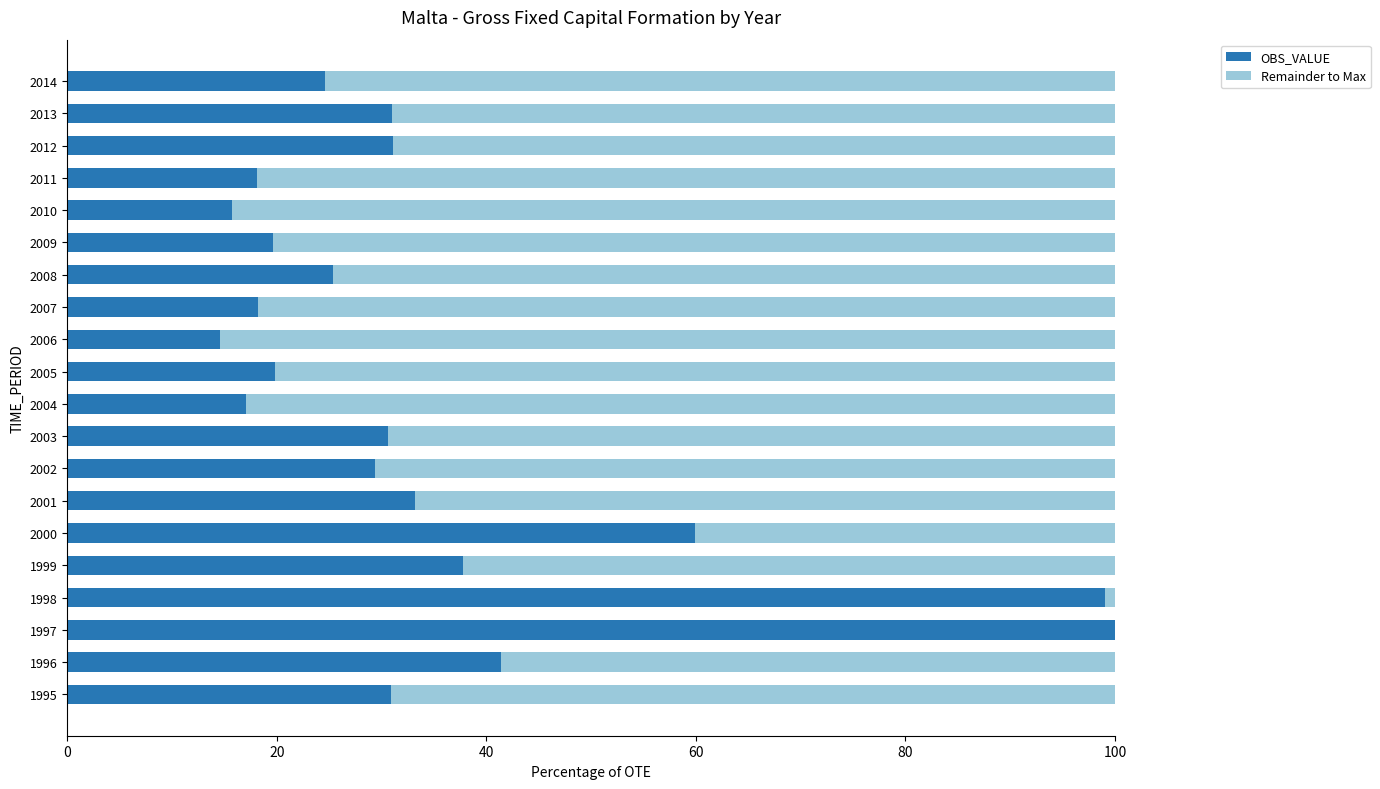

What is the total value across all series at 2011?

100.0